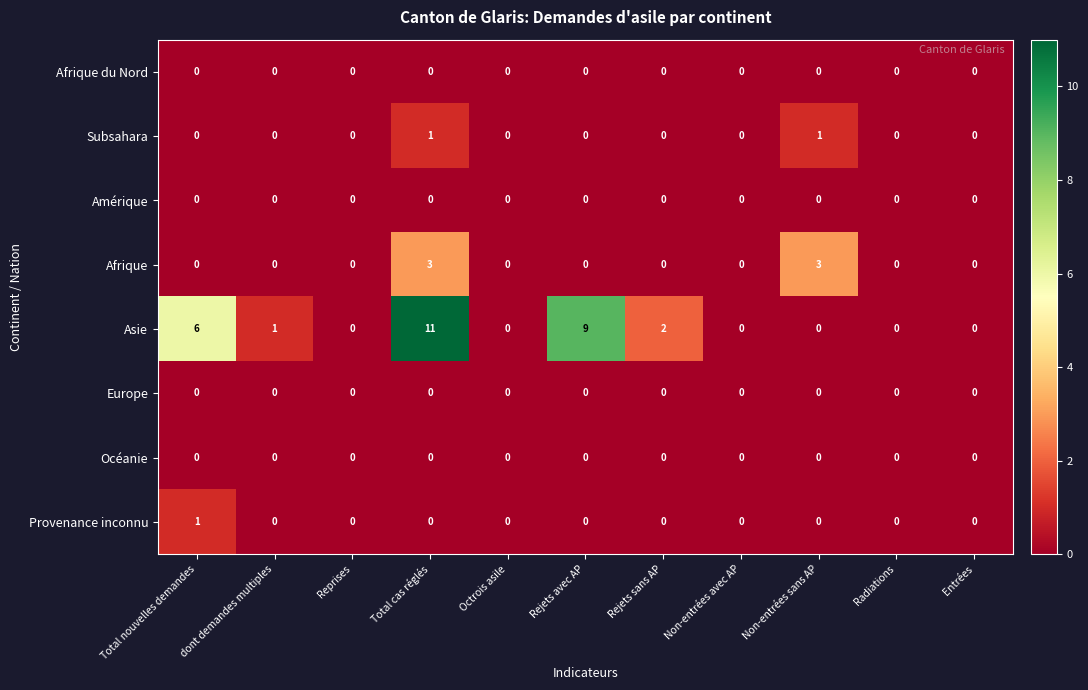

What is the maximum value shown in the chart?

11